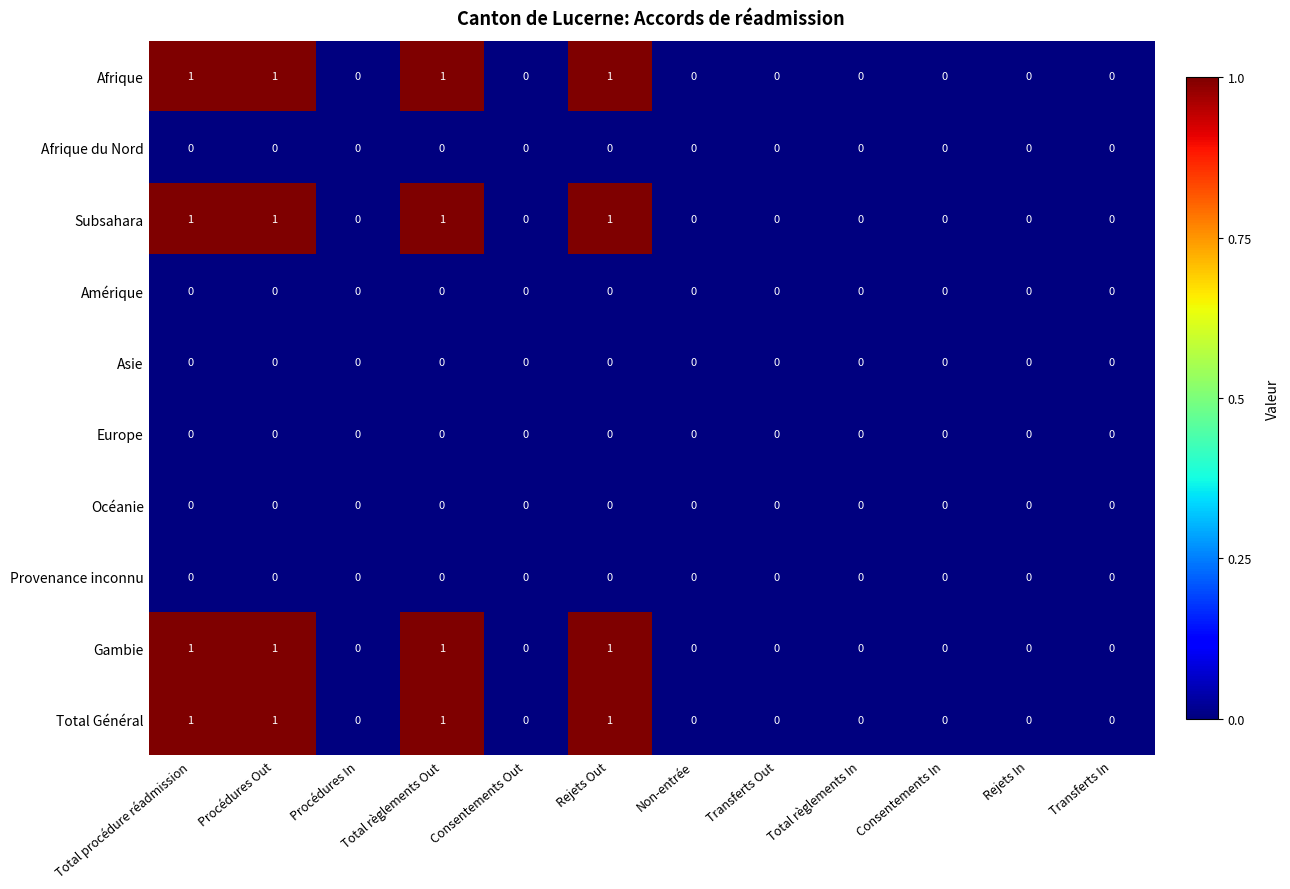

How many Subsahara values are between 0 and 1?

12